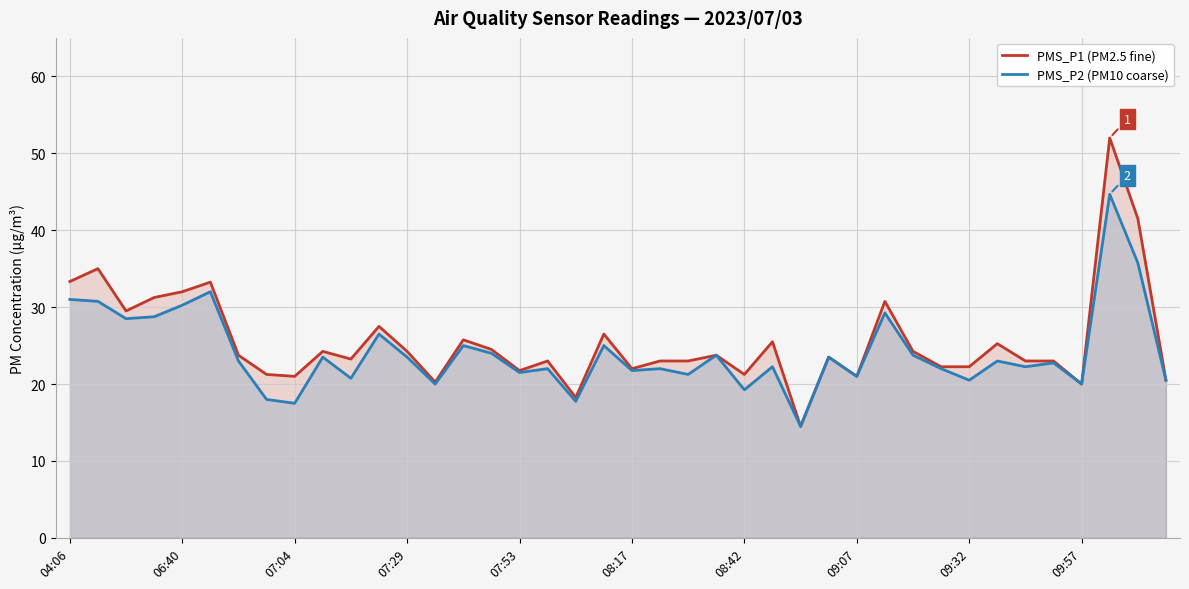

Which series has the widest spread of values?

PMS_P1 (PM2.5 fine)